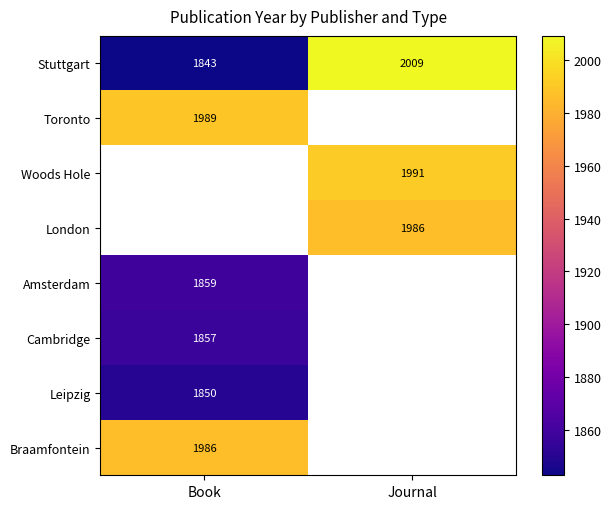

What is the difference between the maximum and minimum values in the Stuttgart series?

166